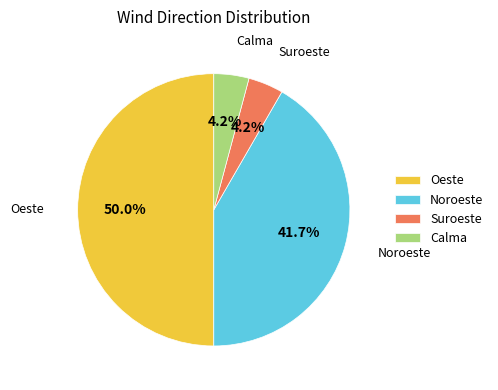

Combined, do Calma and Suroeste account for over 50%?

No